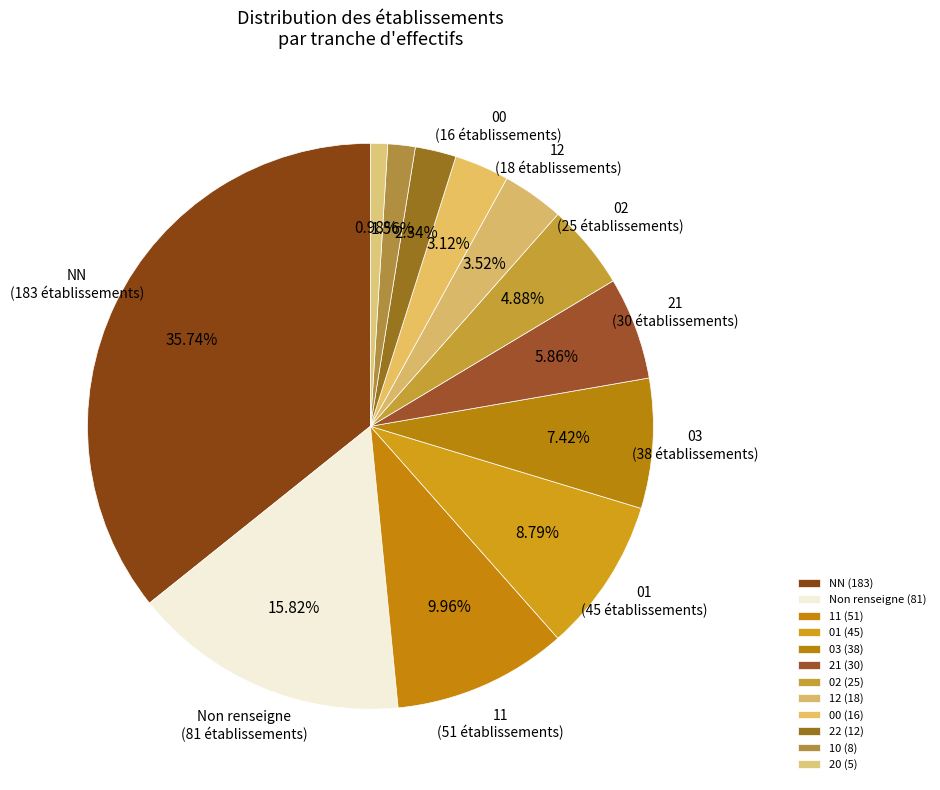

Count the number of slices in the pie.

12